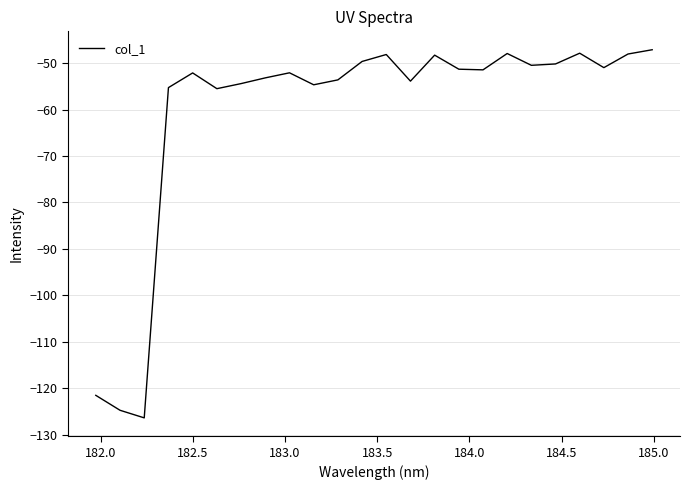

True or false: the data has more than 2 interior local peaks.

True